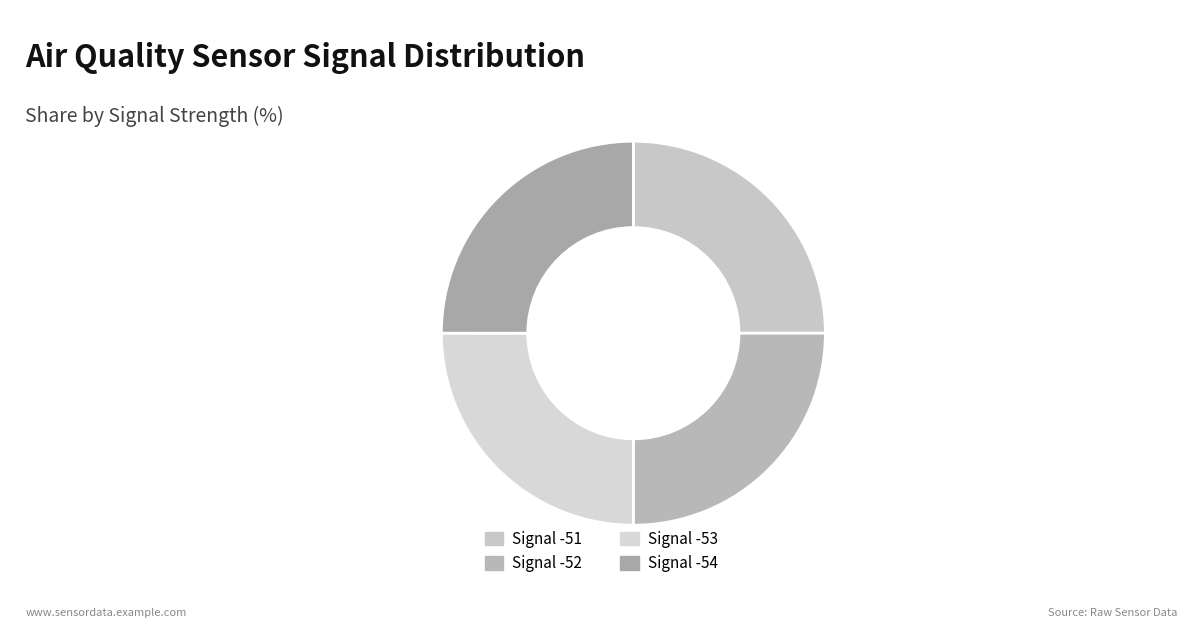

Approximately how many times larger is the value at Signal -53 compared to Signal -52?

1.0